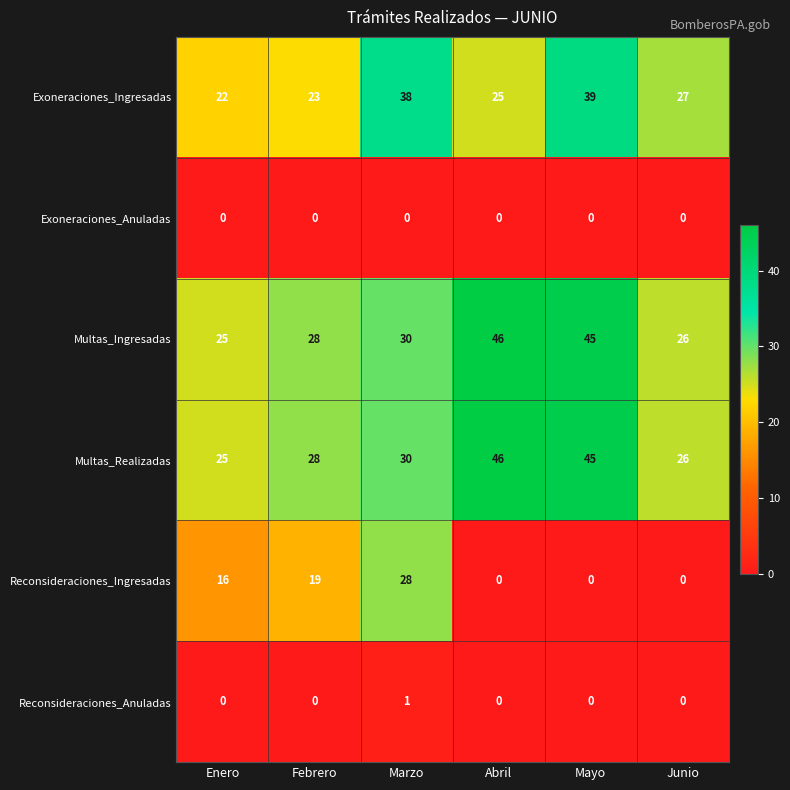

Read the Multas_Realizadas value at Febrero, to the nearest 5.

30